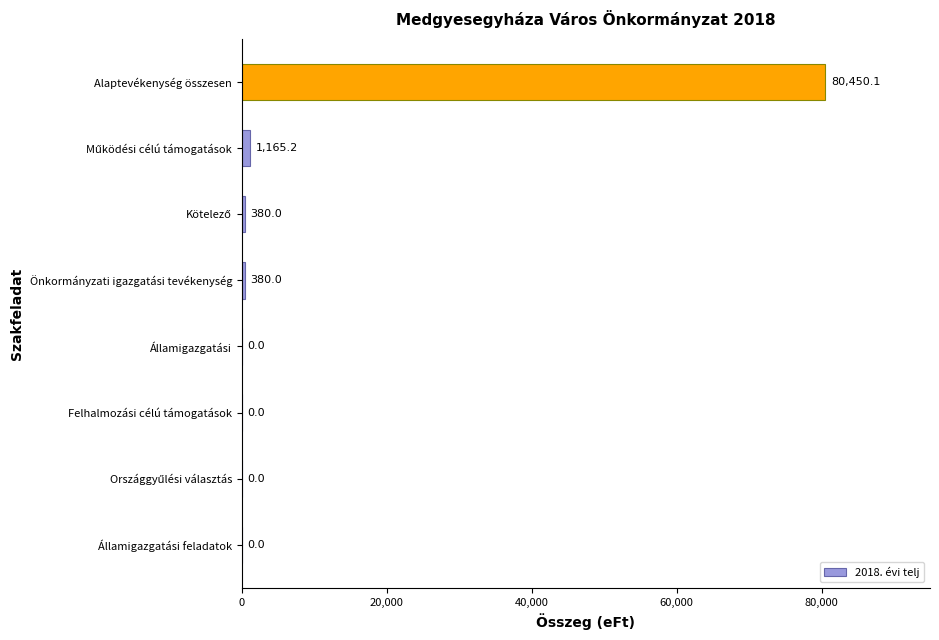

True or false: the data shows 0.0 at Államigazgatási feladatok.

True